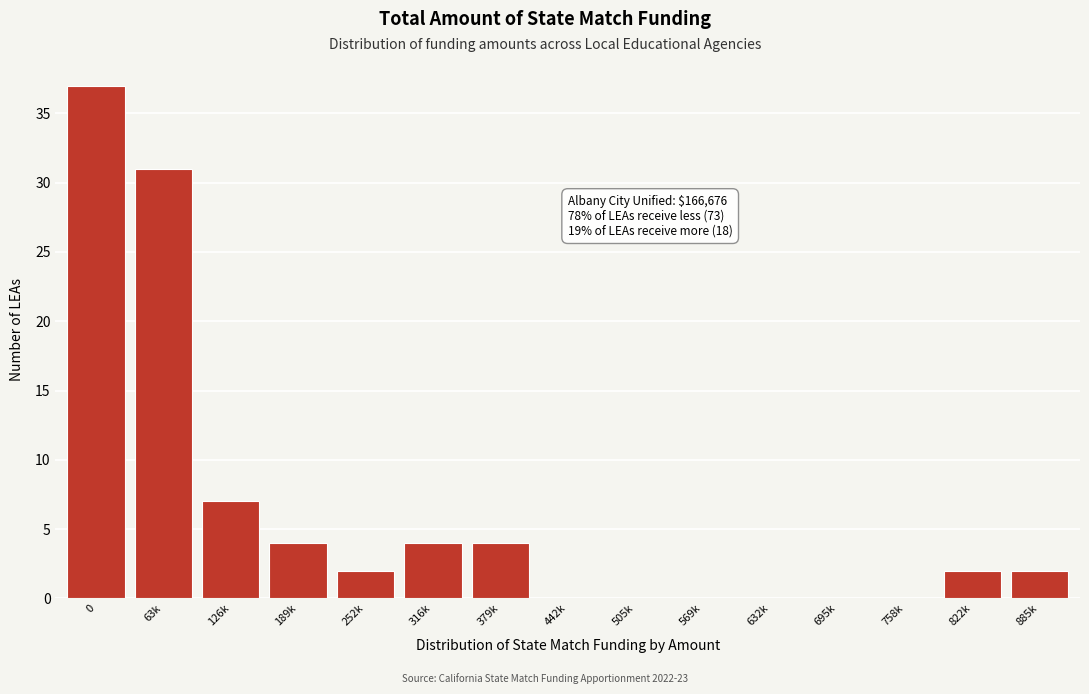

Reading left to right, transcribe all the data shown in this chart.

0=37	63k=31	126k=7	189k=4	252k=2	316k=4	379k=4	442k=0	505k=0	569k=0	632k=0	695k=0	758k=0	822k=2	885k=2